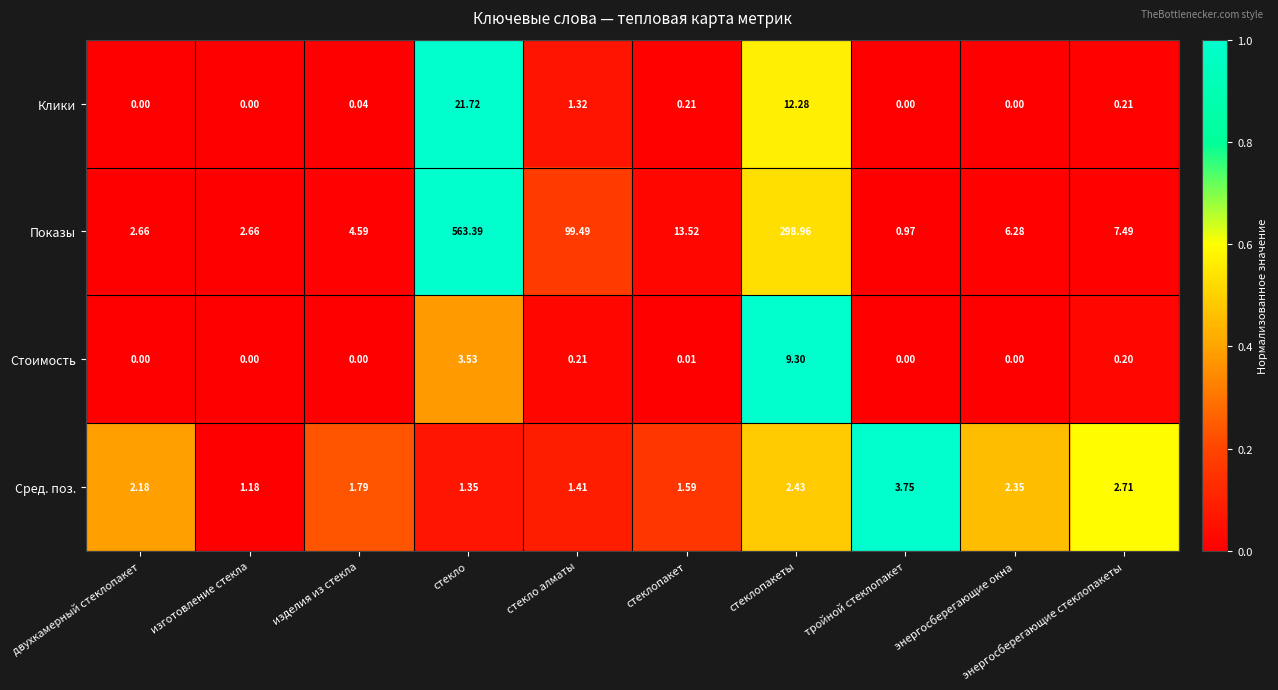

Which series changed the most between стекло and стеклопакеты?

Показы